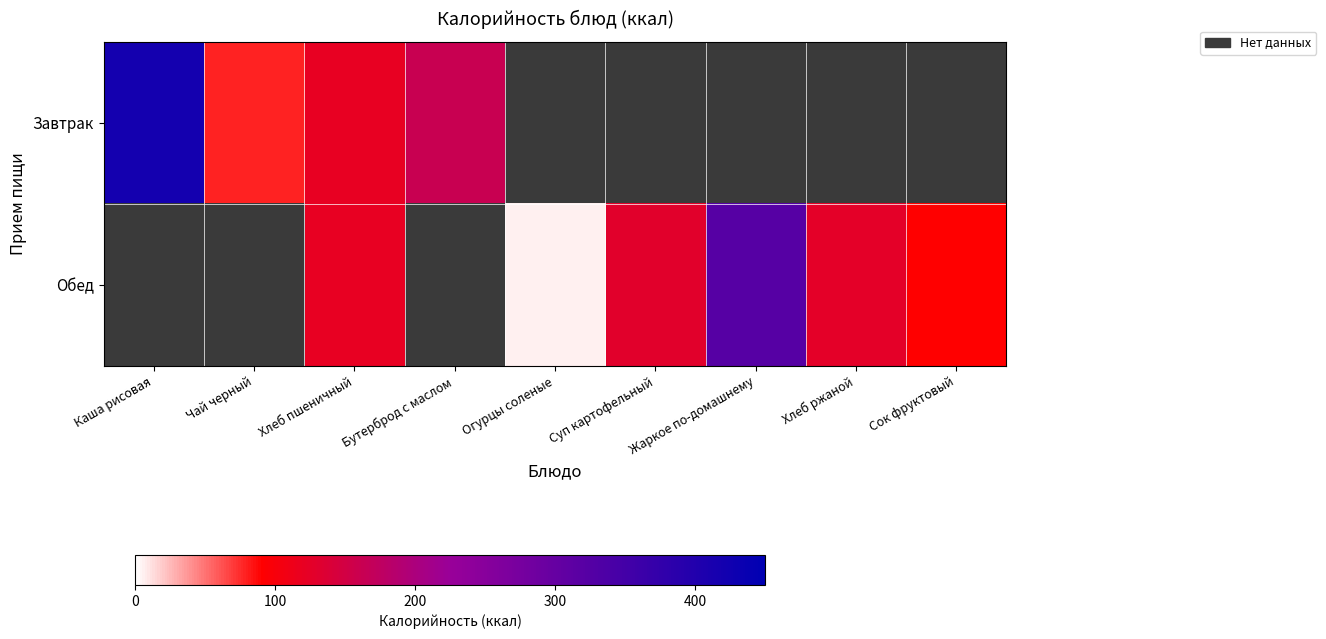

At Огурцы соленые, list the series in order from largest to smallest.

Завтрак, Обед